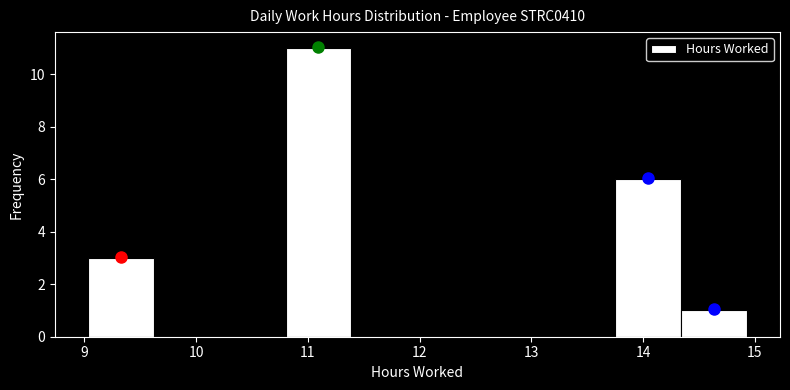

Reading left to right, list every bar in this chart as the range it spans on the x-axis followed by its height. Neither the bar edges nor the heights are printed on the chart, so give them approximately, as read against the axes.

9.03 to 9.62: 3
9.62 to 10.21: 0
10.21 to 10.80: 0
10.80 to 11.39: 11
11.39 to 11.98: 0
11.98 to 12.57: 0
12.57 to 13.16: 0
13.16 to 13.75: 0
13.75 to 14.34: 6
14.34 to 14.93: 1